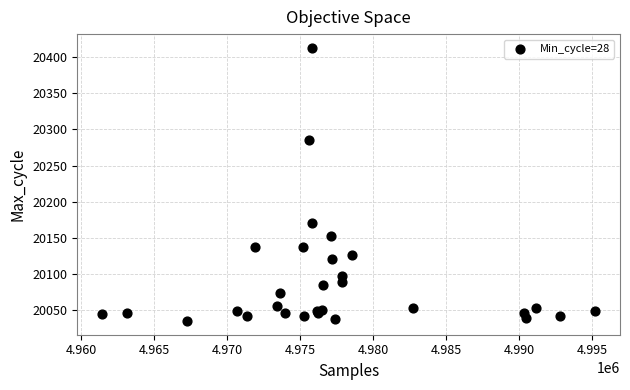

What Y value in the scatter plot is closest to 20224?

20170